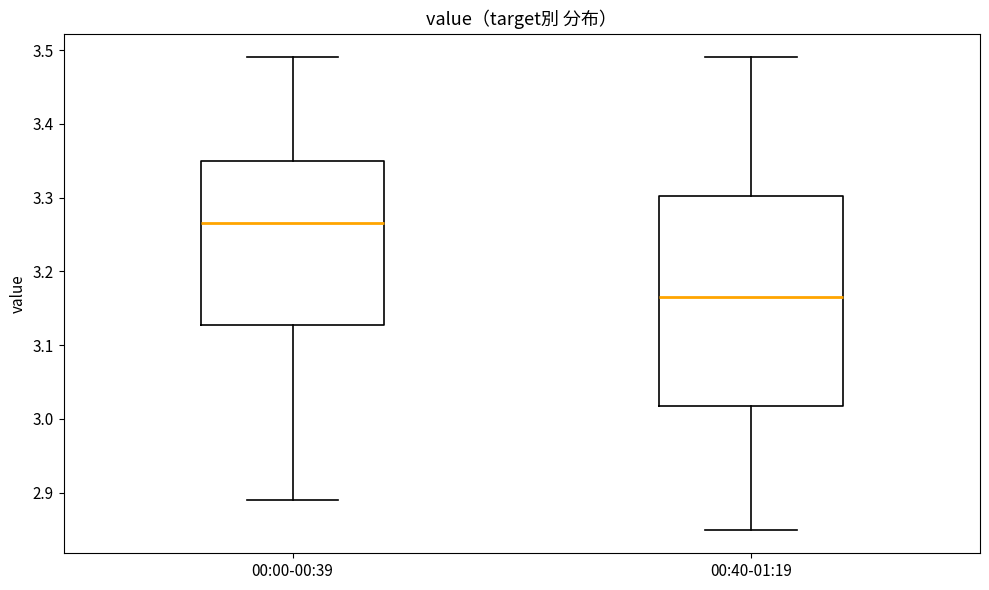

Which box's median line is the highest?

00:00-00:39